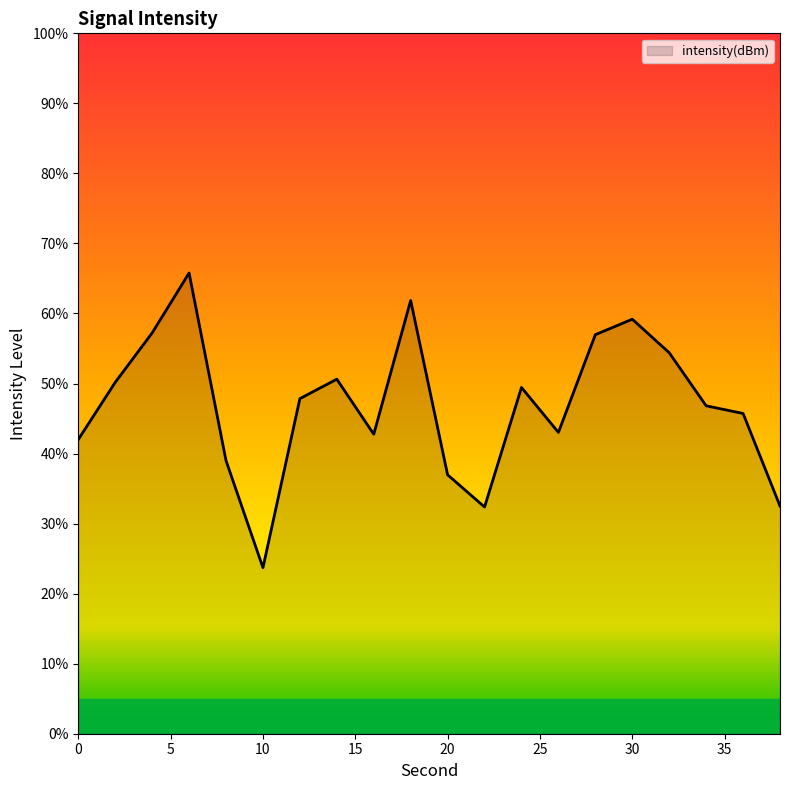

What is the difference between the maximum and minimum values?

42.1